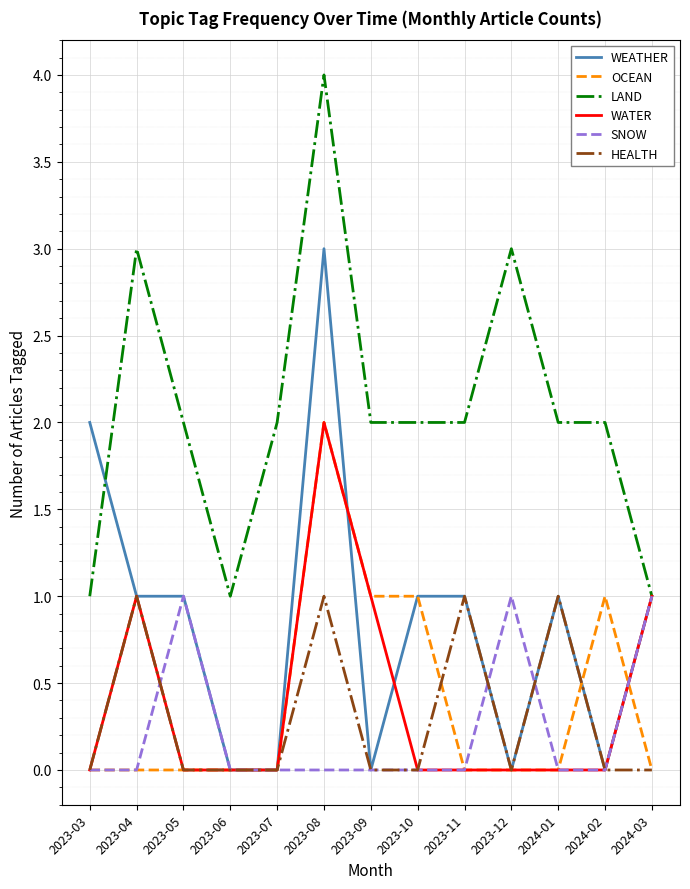

Is it true that HEALTH equals 0 at 2023-10?

True